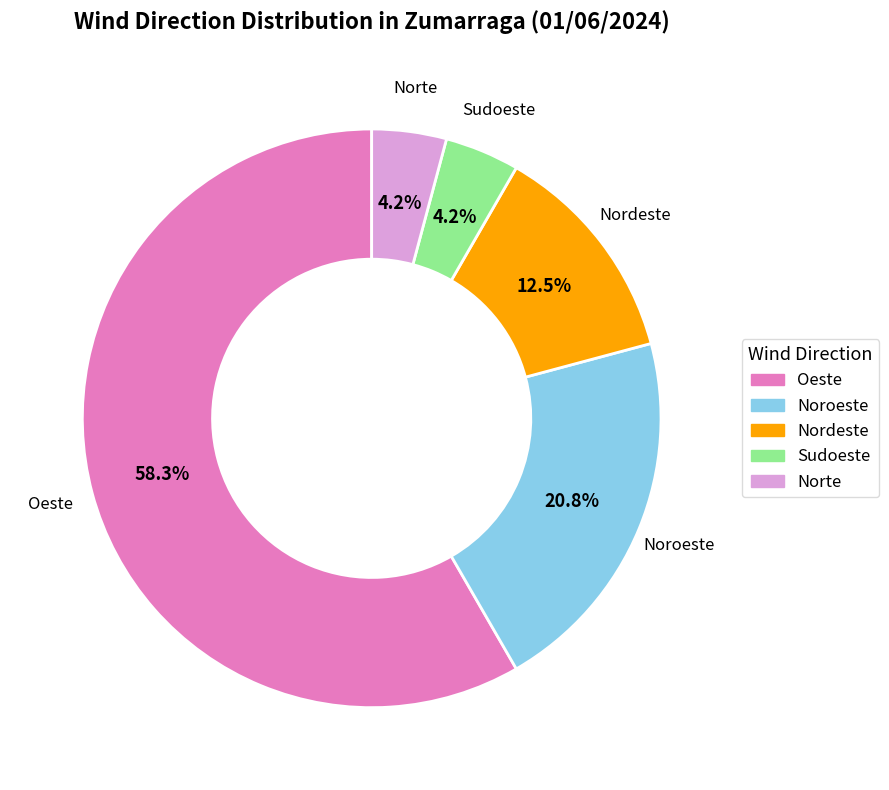

Which slice is the largest?

Oeste